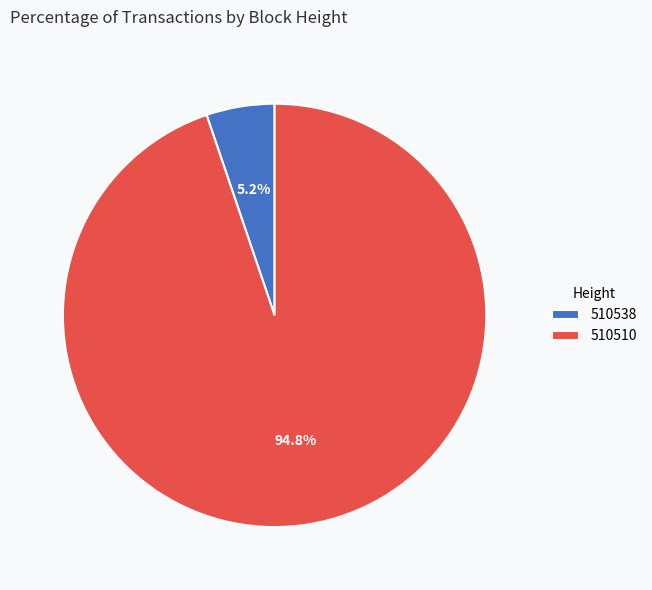

Does 510510 represent more than half of the total?

Yes